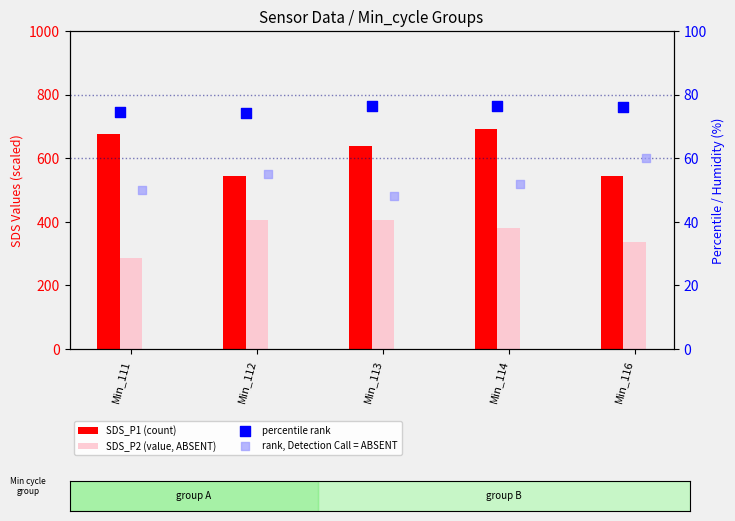

What is the total value across all series at Min_111?

1086.0